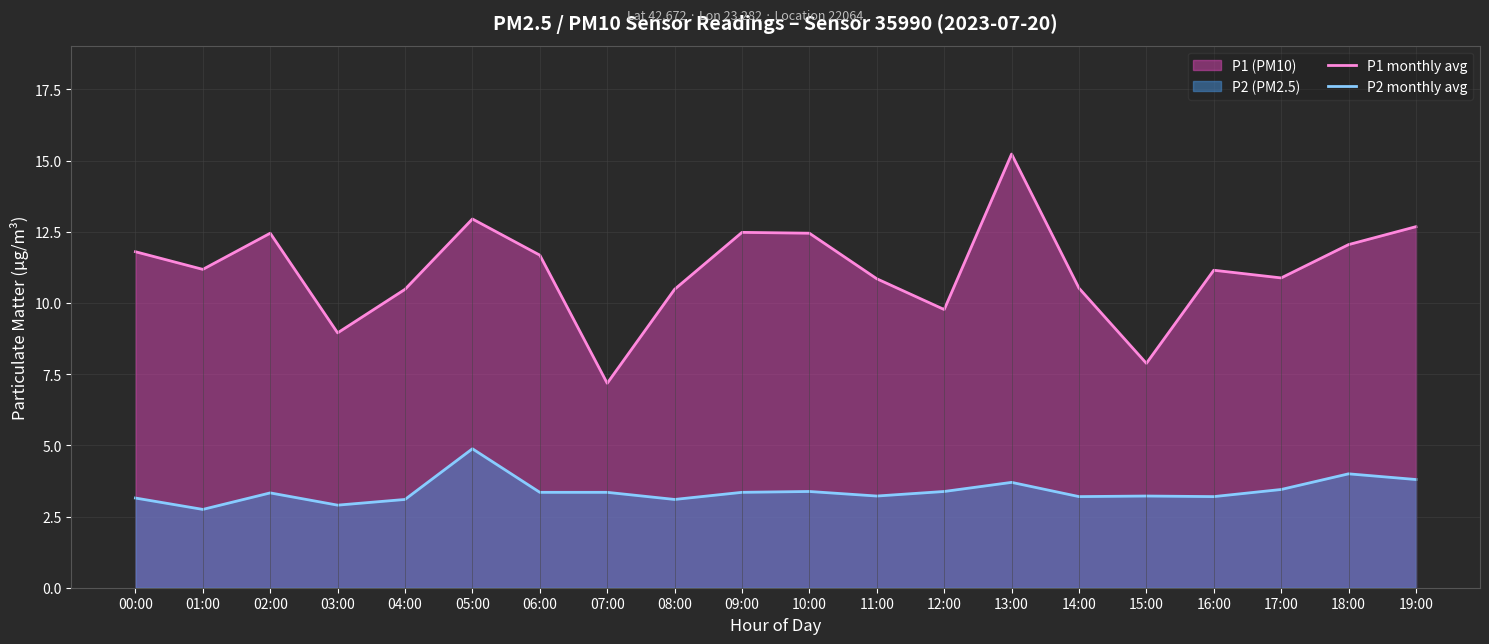

What is the approximate value of P2 monthly avg at 17:00?

3.5